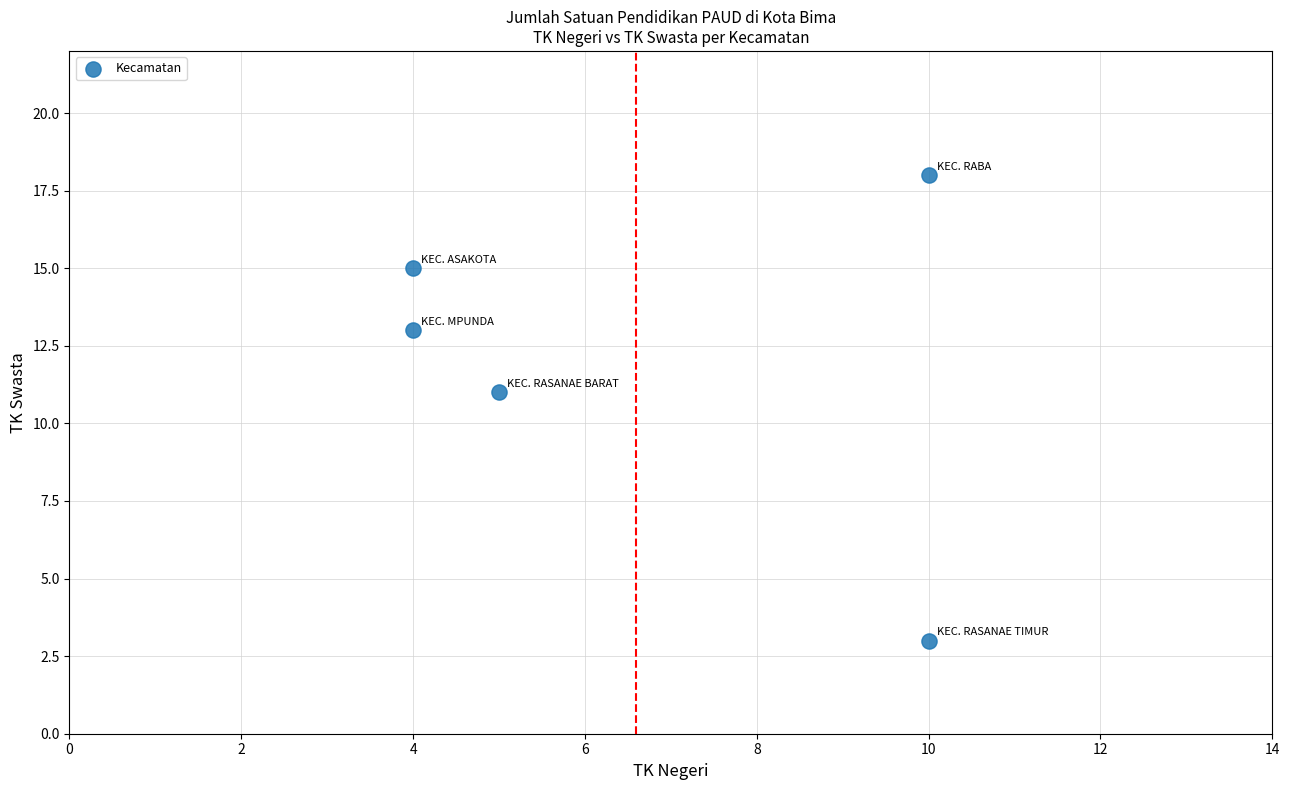

What is the average X value?

7